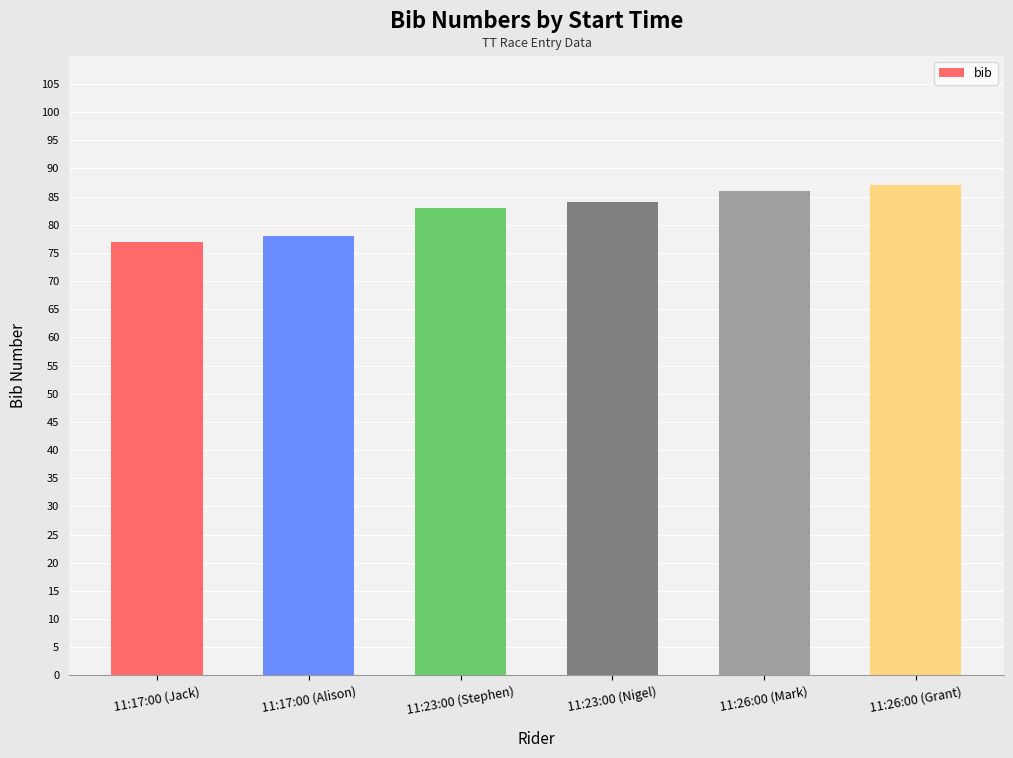

What is the sum of the values at 11:17:00 (Alison) and 11:17:00 (Jack)?

155